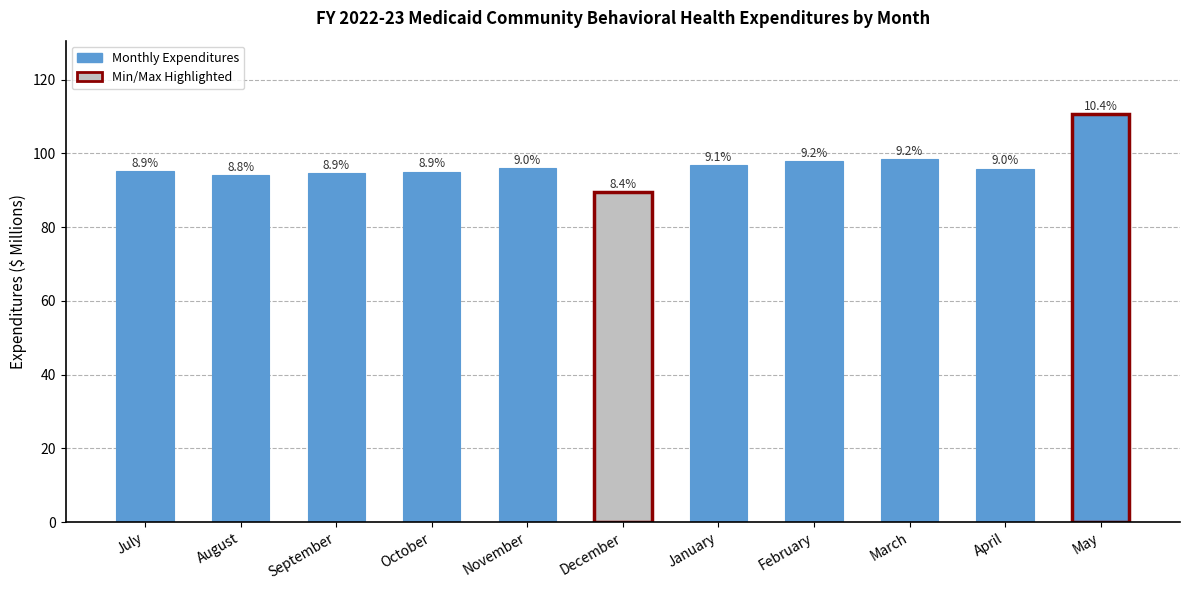

Which has a higher value, October or March?

March